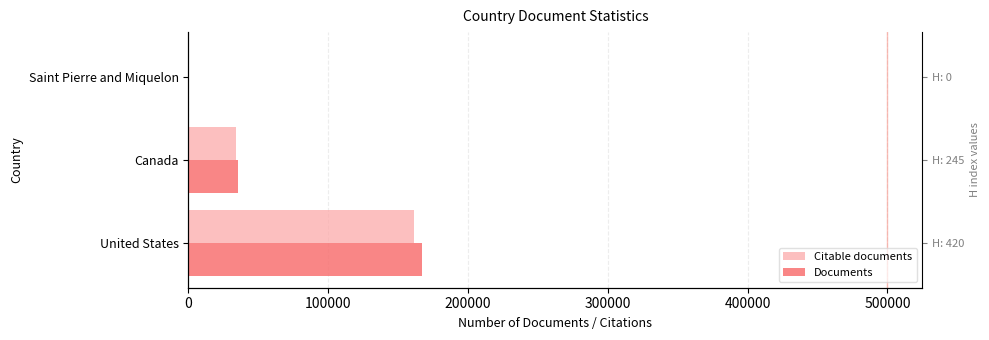

How many bars are there in each group?

2